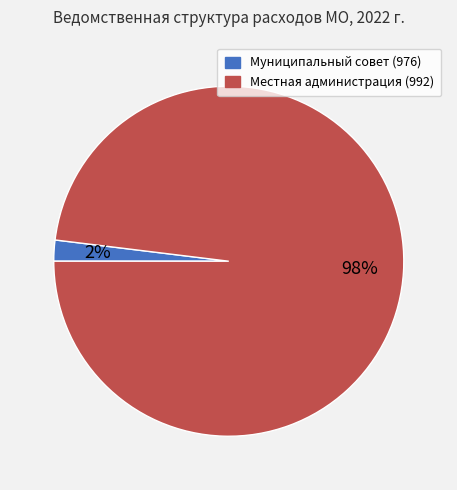

How many slices are in this pie chart?

2